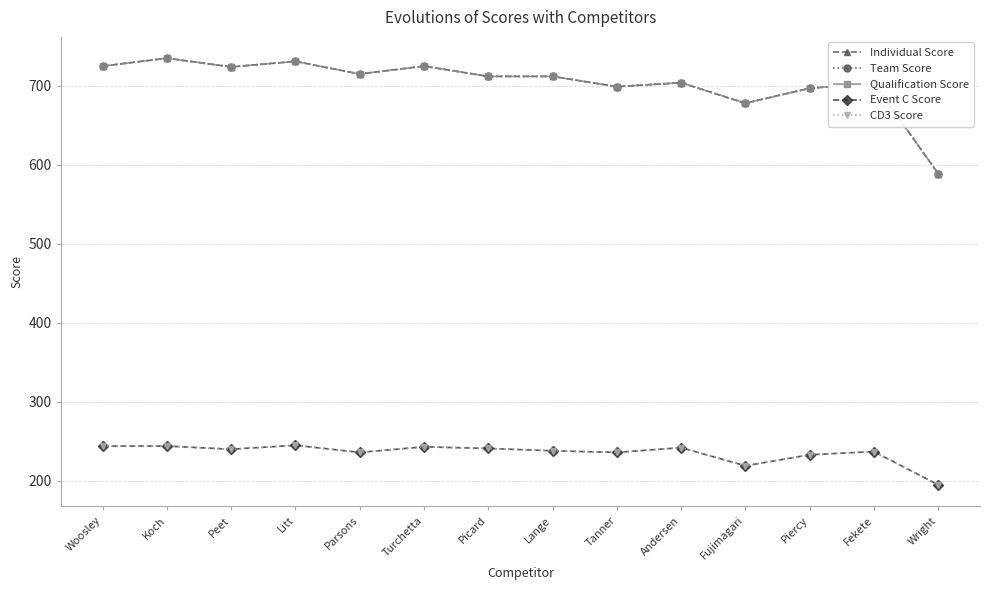

True or false: CD3 Score and Qualification Score intersect in this chart.

False